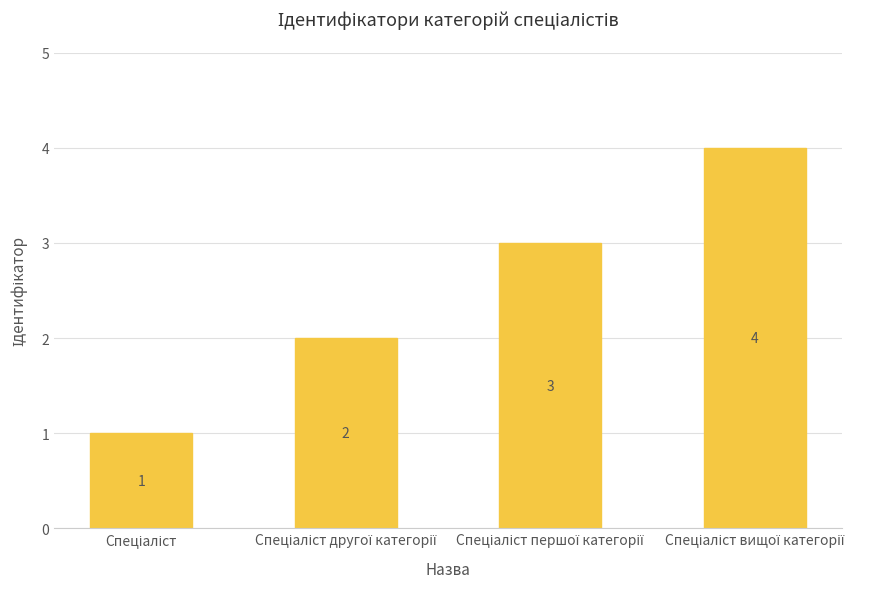

How many values are below 3?

2